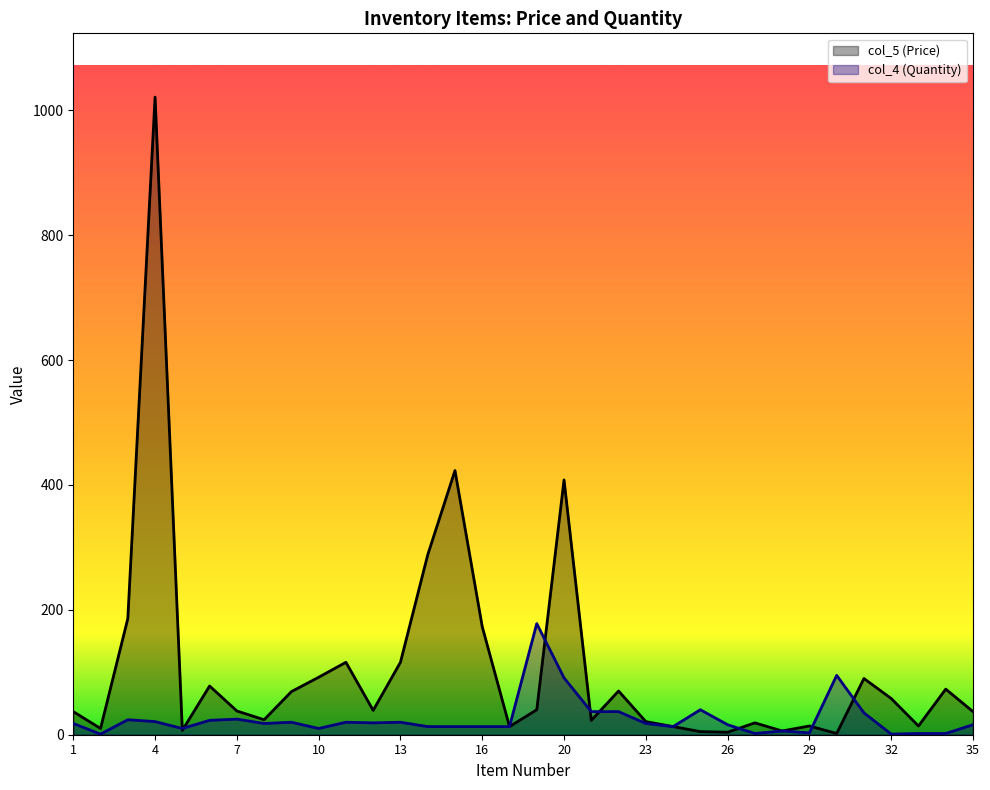

Reading left to right, transcribe all the data shown in this chart.

col_5 (Price): 37	10	186	1021	7	78	38	24	69	92	116	39	116	288	423	173	13	40	408	23	70	21	13	5	4	19	6	14	2	90	58	14	73	37
col_4 (Quantity): 18	1	24	21	10	23	25	18	20	10	20	19	20	13	13	13	13	178	91	37	37	18	13	40	16	2	6	3	95	35	1	2	2	16